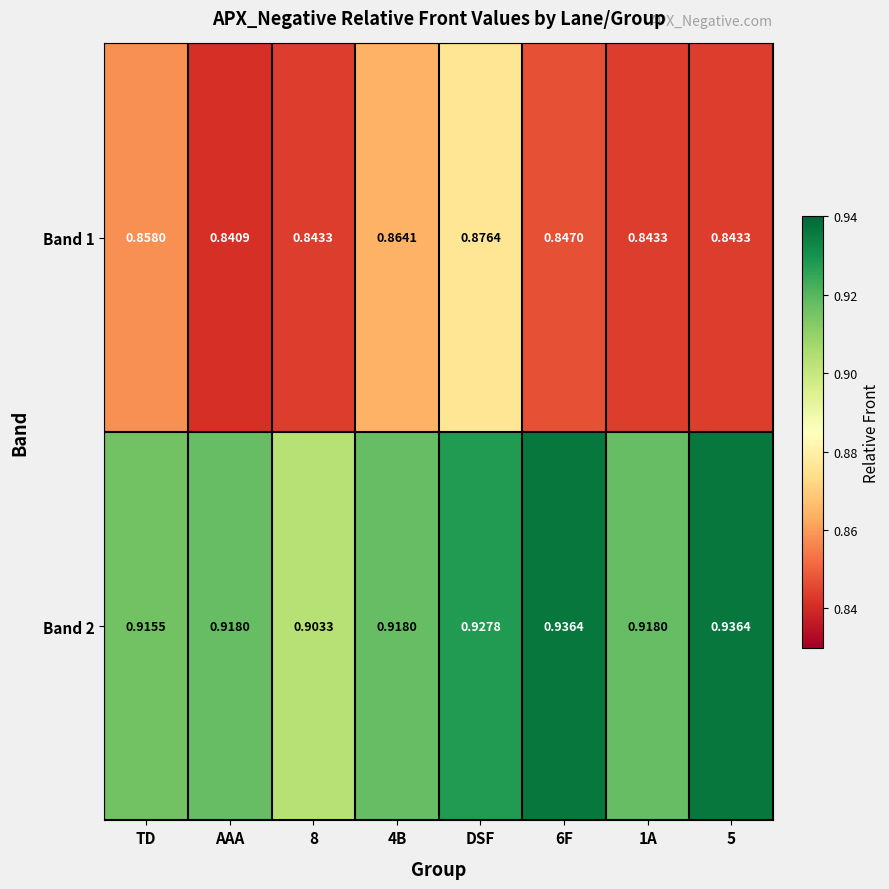

What is the spread (max minus min) of values at 8?

0.1